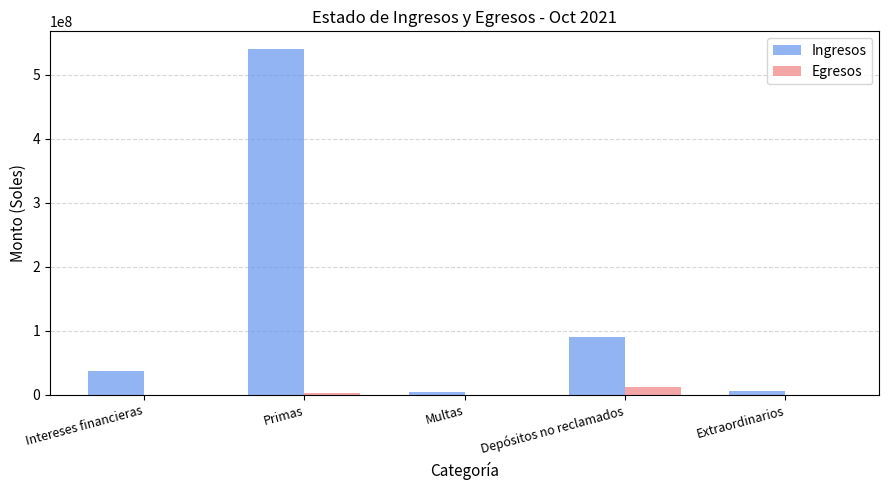

Which series changed the most between Primas and Multas?

Ingresos